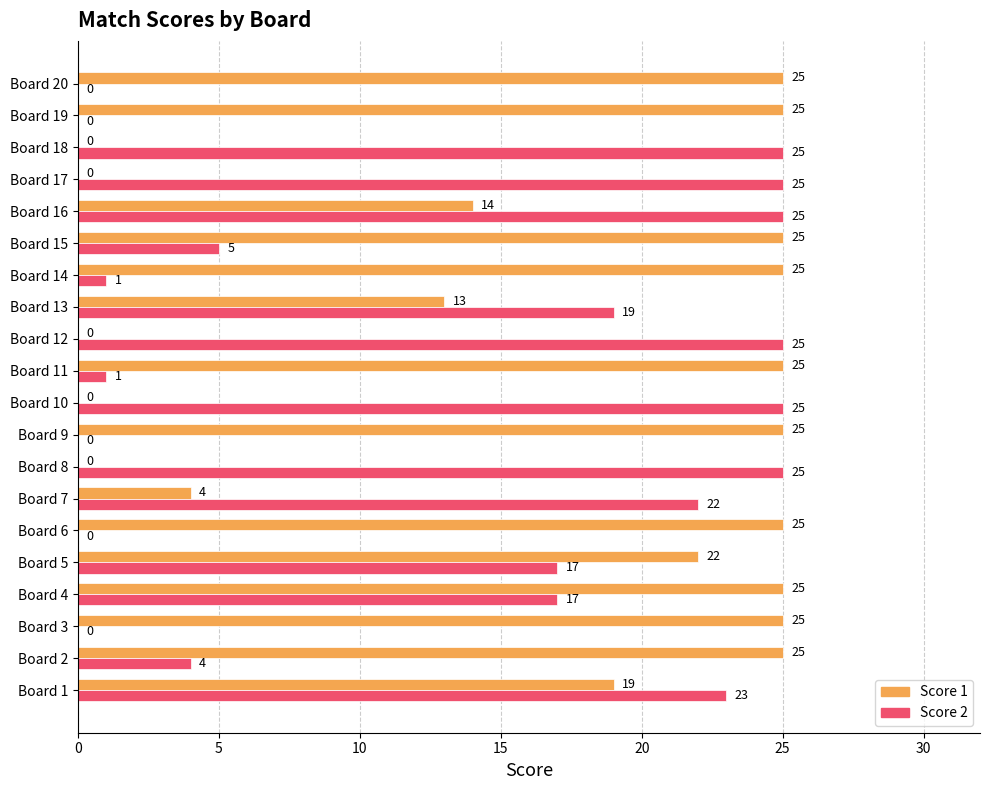

What is the total value across all series at Board 8?

25